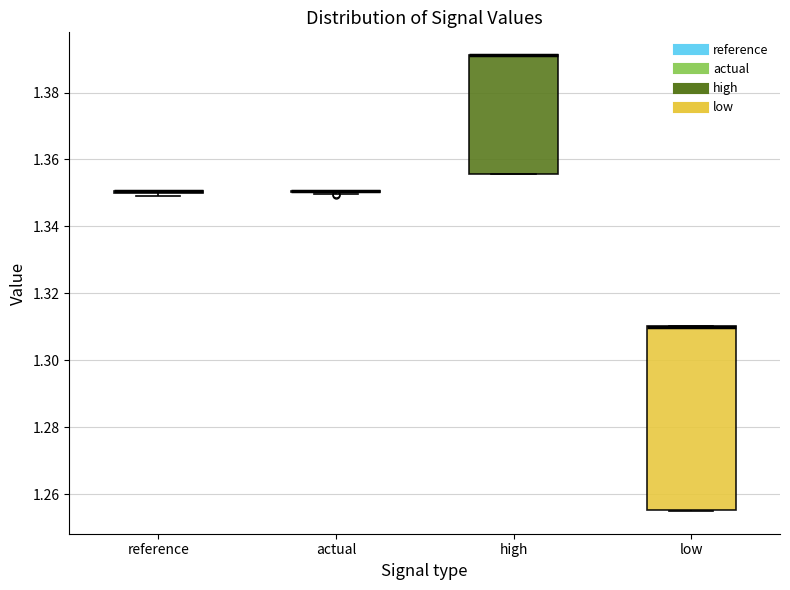

Which box is the tallest, from its lower edge to its upper edge?

low